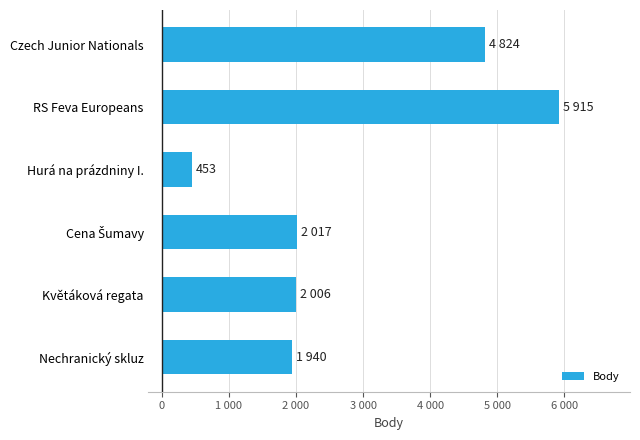

What is the difference between the maximum and minimum values?

5462